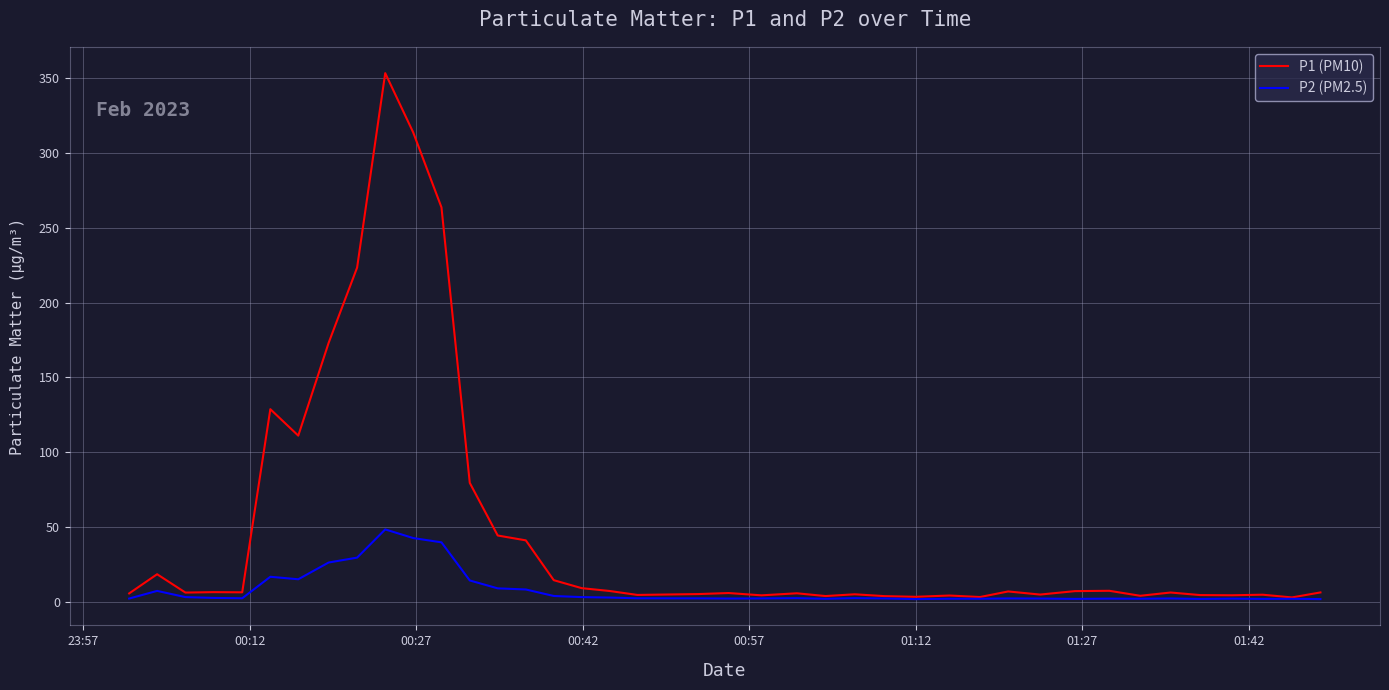

List the series in order of their overall mean, highest first.

P1 (PM10), P2 (PM2.5)